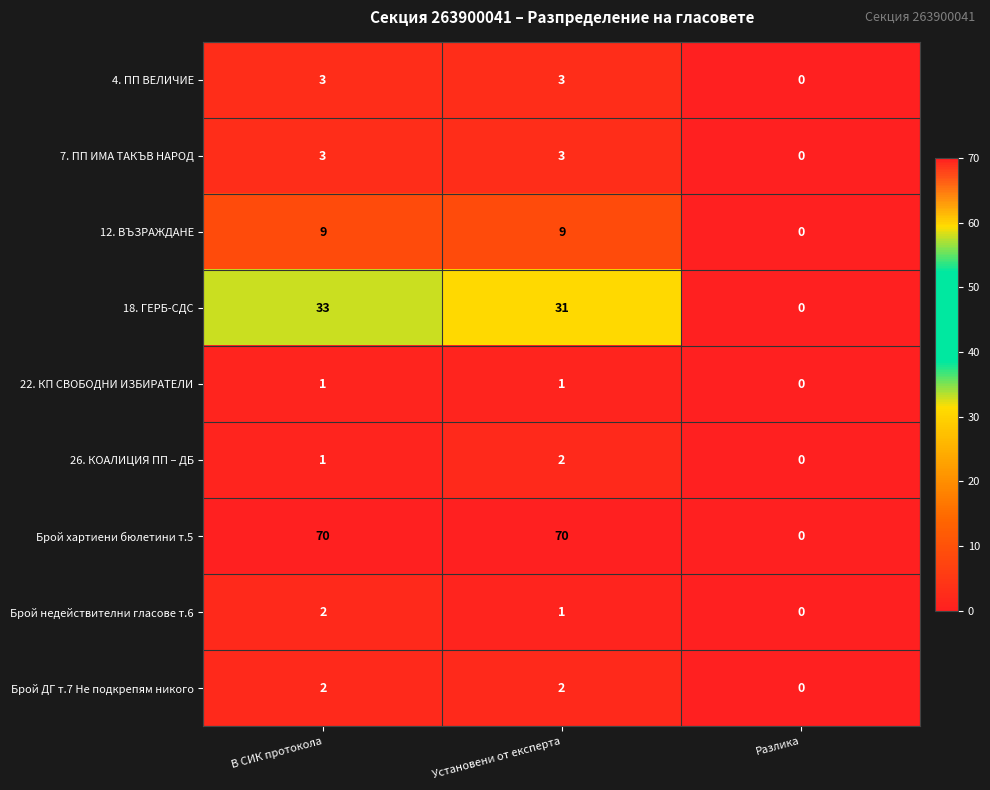

What is the difference between the maximum and minimum values in the 7. ПП ИМА ТАКЪВ НАРОД series?

3